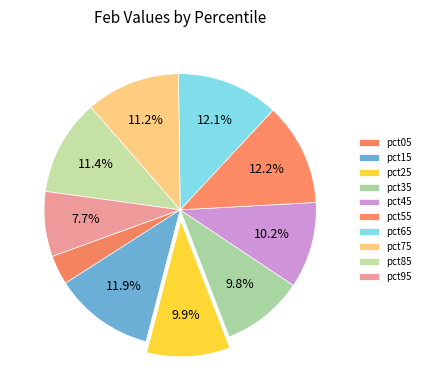

What percentage is NOT represented by pct15?

88.1%